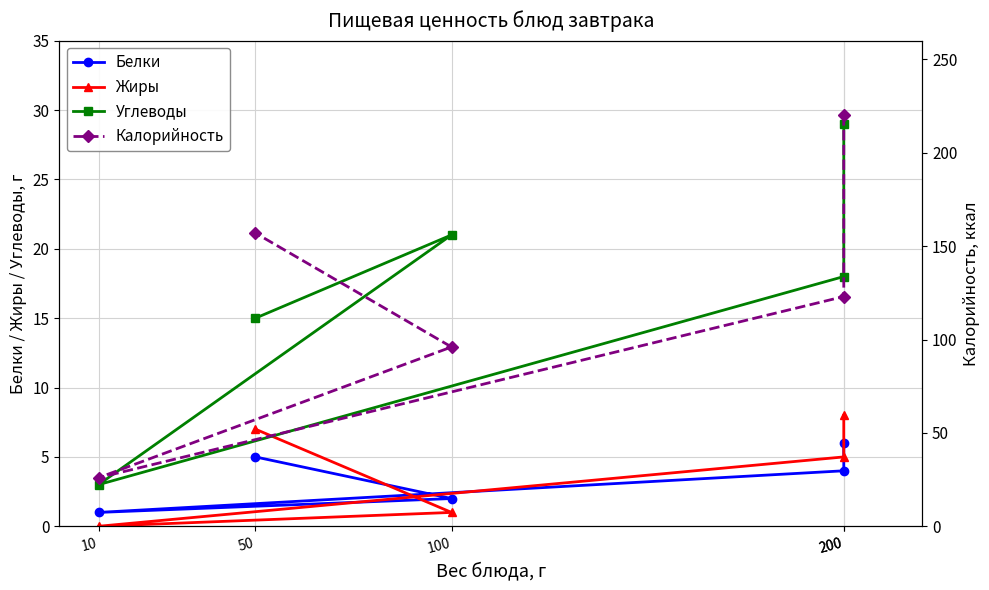

True or false: Жиры and Углеводы cross at least once.

False